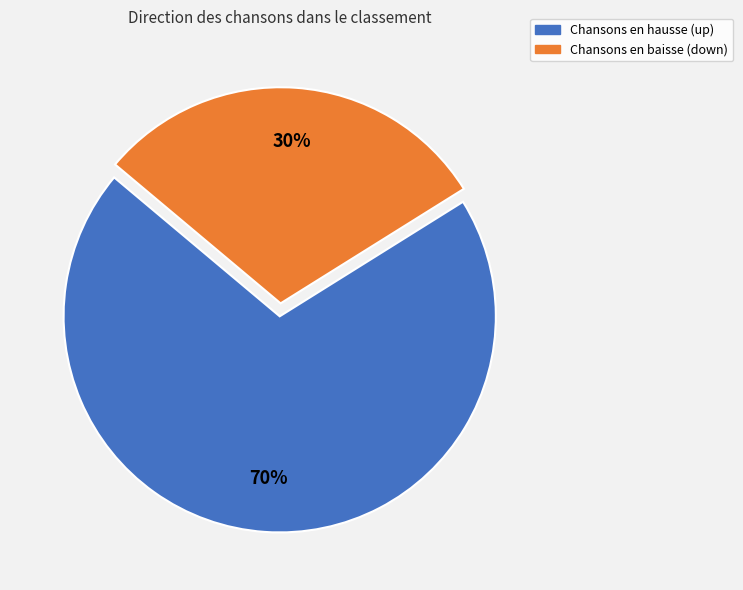

To the nearest percent, what is the average slice percentage?

50%